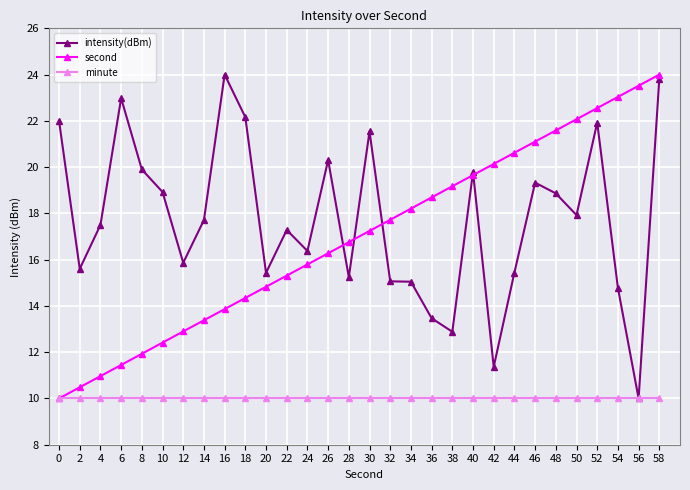

What is the value of the intensity(dBm) point at the 1st from the left?

22.0